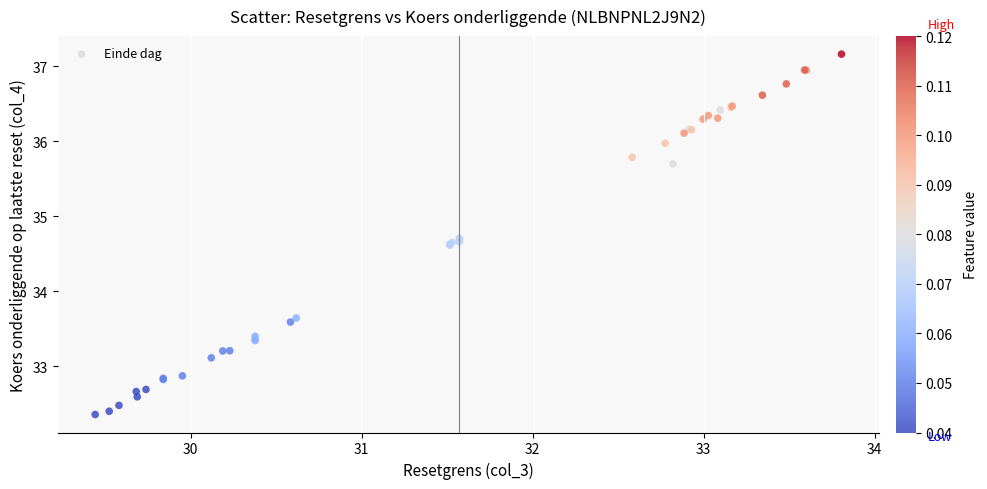

What Y value in the scatter plot is closest to 34?

33.6